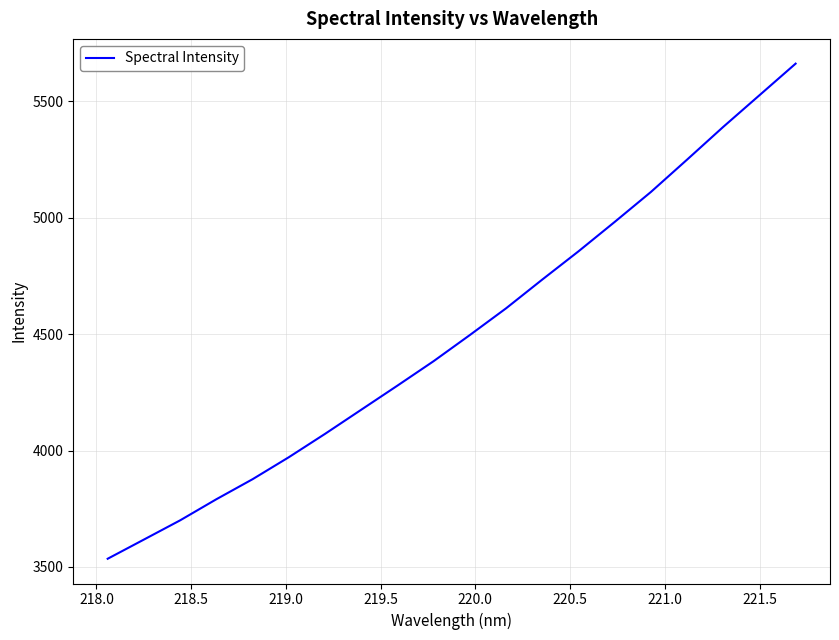

What is the greatest value displayed?

5661.2